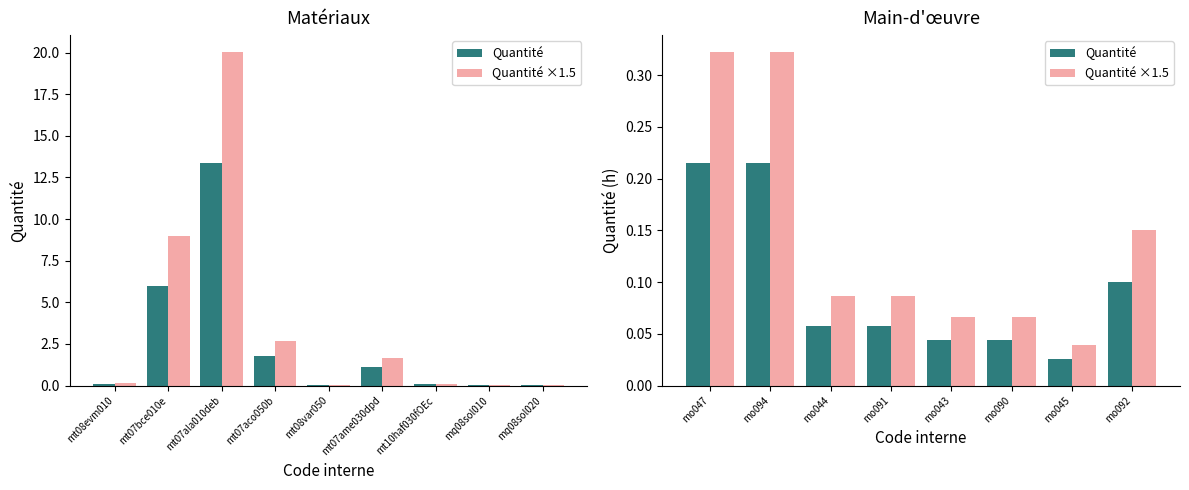

What position from the left is mo044?

3